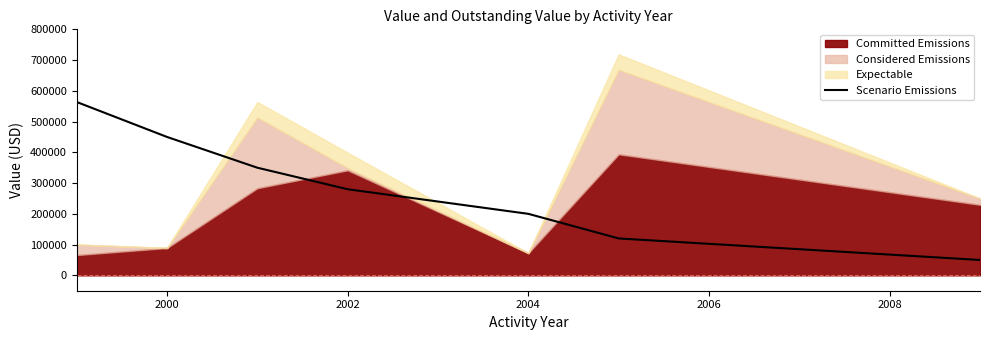

What is the maximum value for Scenario Emissions?

563700